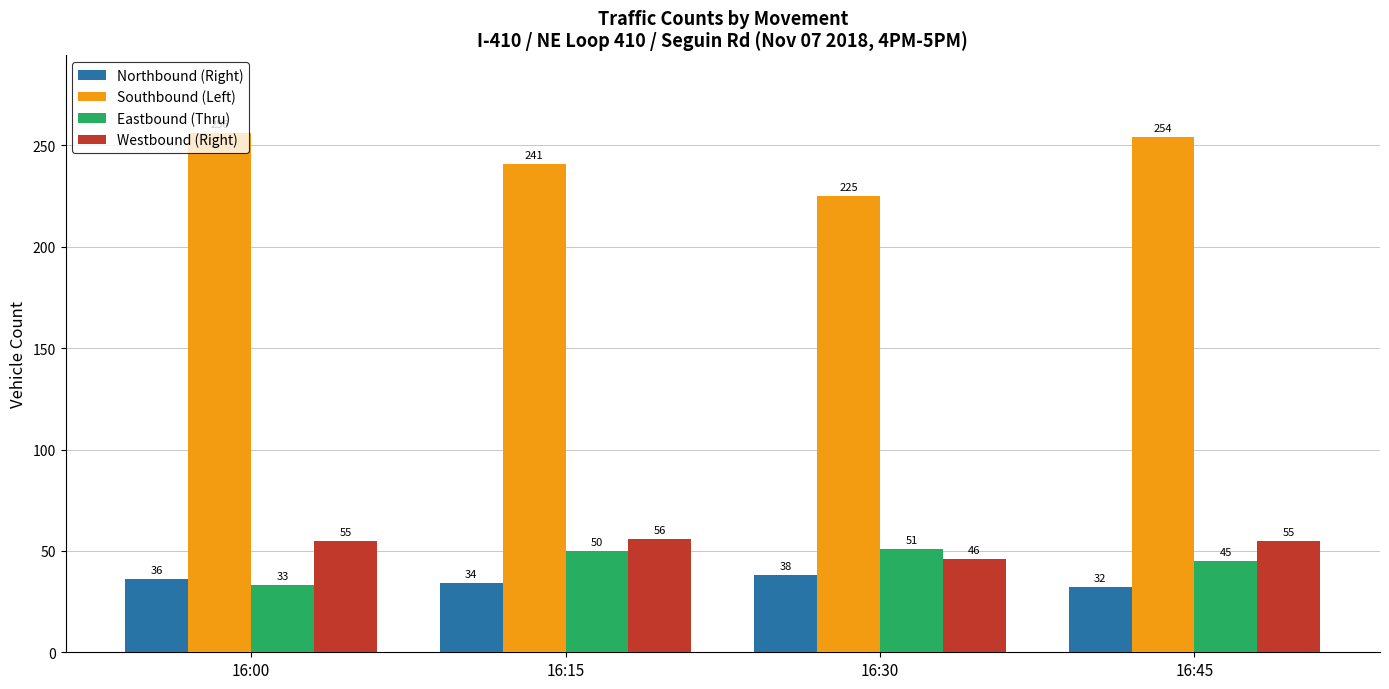

The Southbound (Left) series shows 241 at 16:15. True or false?

True